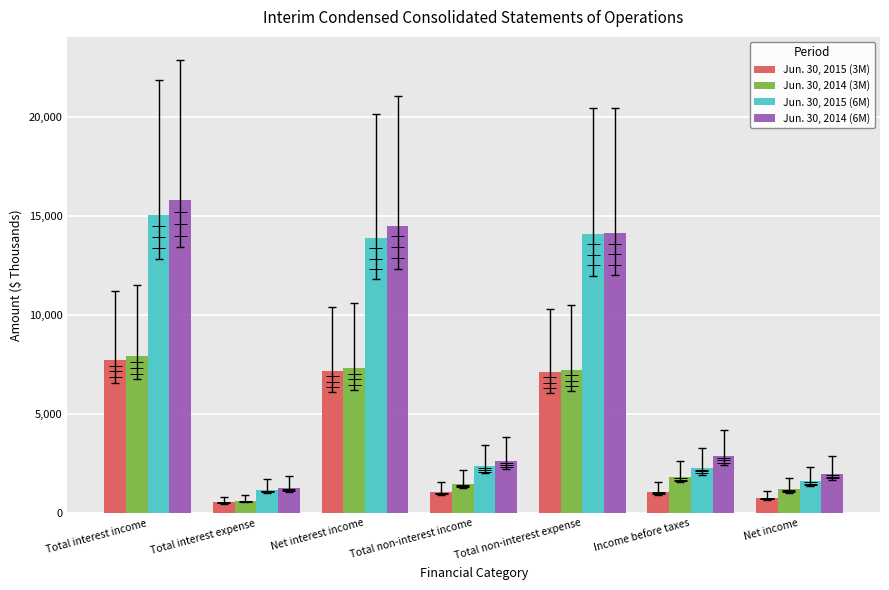

What is the value of the Jun. 30, 2014 (6M) bar at the 2nd from the left?

1275